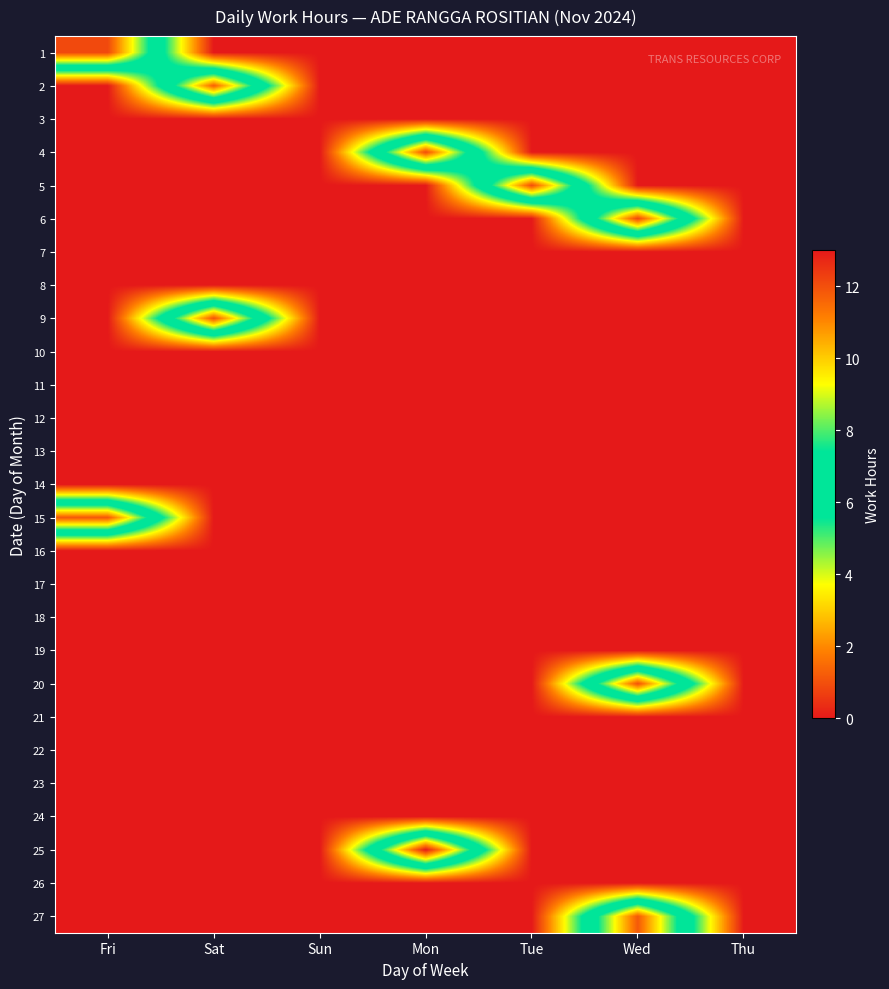

Between Wed and Thu, which is larger?

Wed